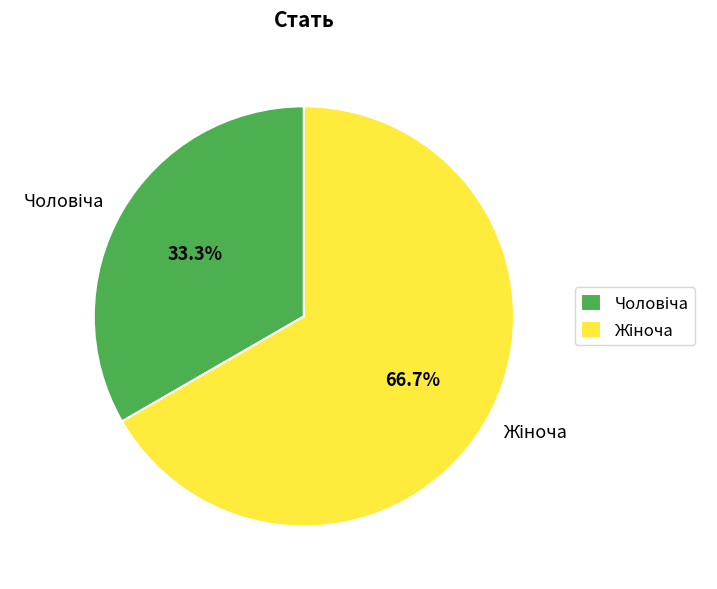

Is there a majority slice in this chart?

Yes